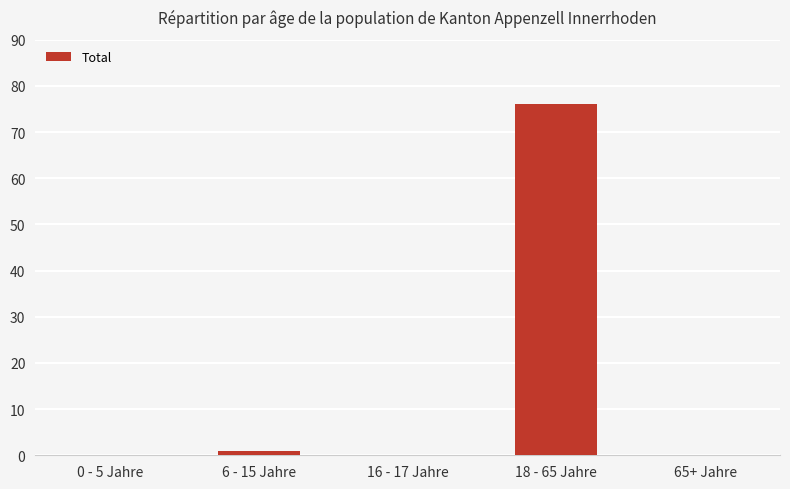

What is the sum of all values?

77